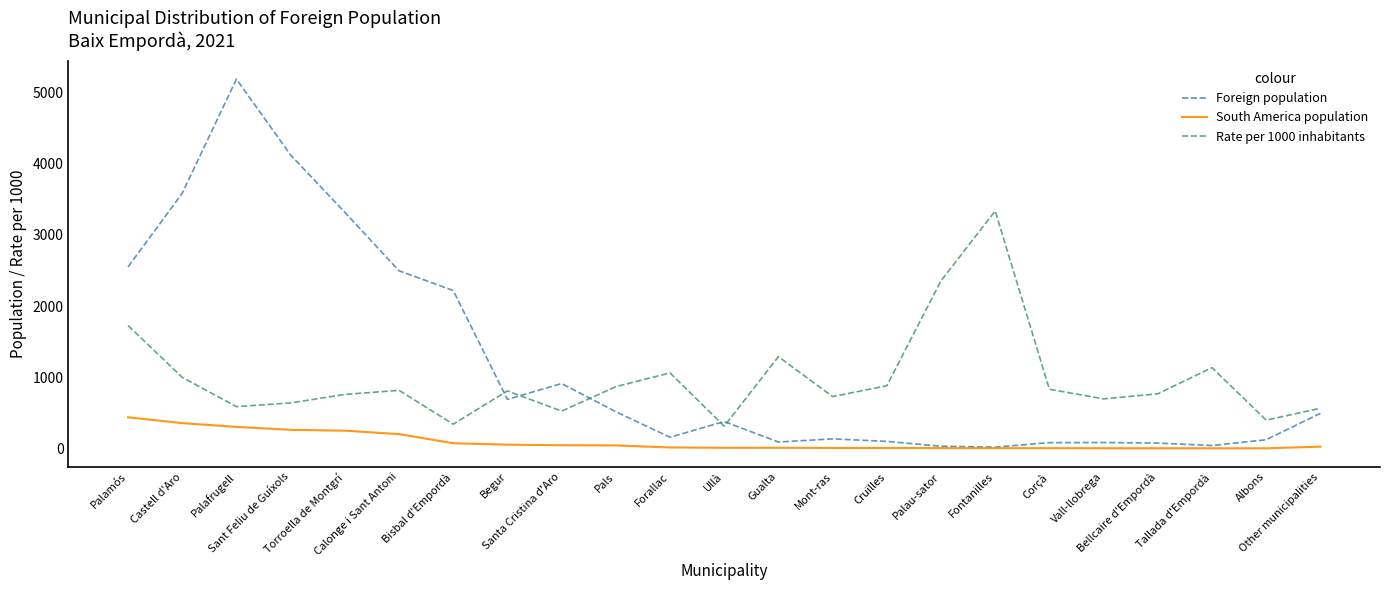

True or false: South America population and Rate per 1000 inhabitants intersect in this chart.

False